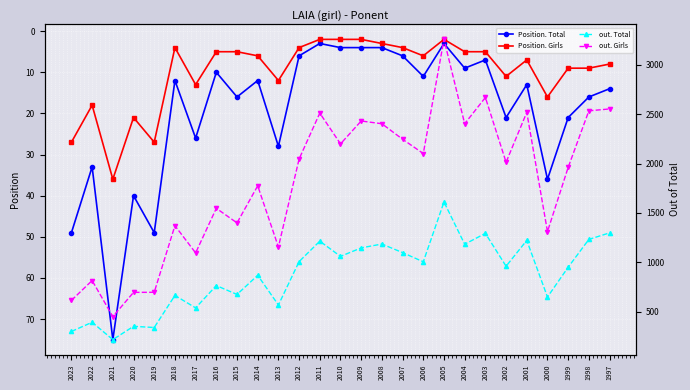

Reading left to right, list all the values displayed in this chart.

Position. Total: 49	33	75	40	49	12	26	10	16	12	28	6	3	4	4	4	6	11	3	9	7	21	13	36	21	16	14
Position. Girls: 27	18	36	21	27	4	13	5	5	6	12	4	2	2	2	3	4	6	2	5	5	11	7	16	9	9	8
out. Total: 299	392	216	351	339	664	538	764	674	868	567	1007	1214	1060	1146	1185	1098	1005	1611	1183	1293	960	1222	648	950	1232	1298
out. Girls: 614	815	449	695	696	1371	1095	1547	1399	1775	1155	2047	2512	2200	2432	2404	2247	2102	3259	2404	2670	2014	2520	1311	1962	2535	2554